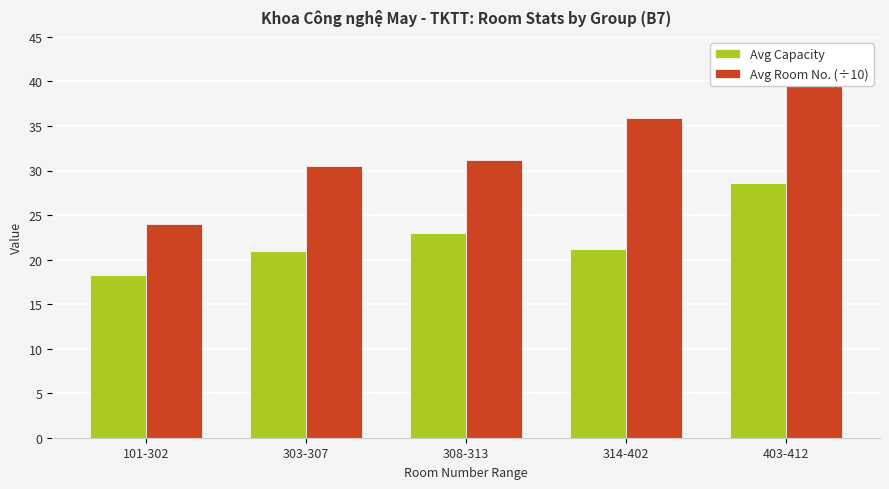

Reading left to right, transcribe all the data shown in this chart.

Avg Capacity: 18.3	21.0	23.0	21.2	28.6
Avg Room No. (÷10): 24.0	30.5	31.1	35.9	40.8